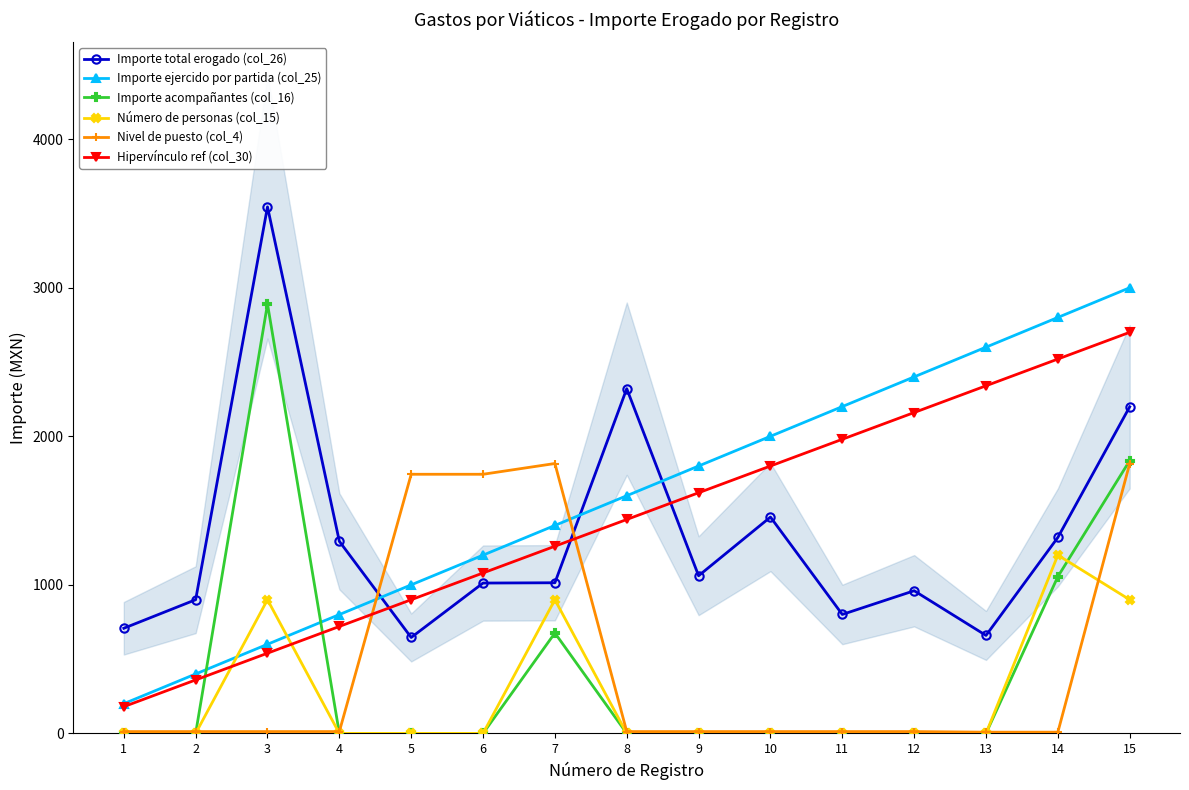

The value of Importe ejercido por partida (col_25) at 5 is 1450.7. True or false?

False